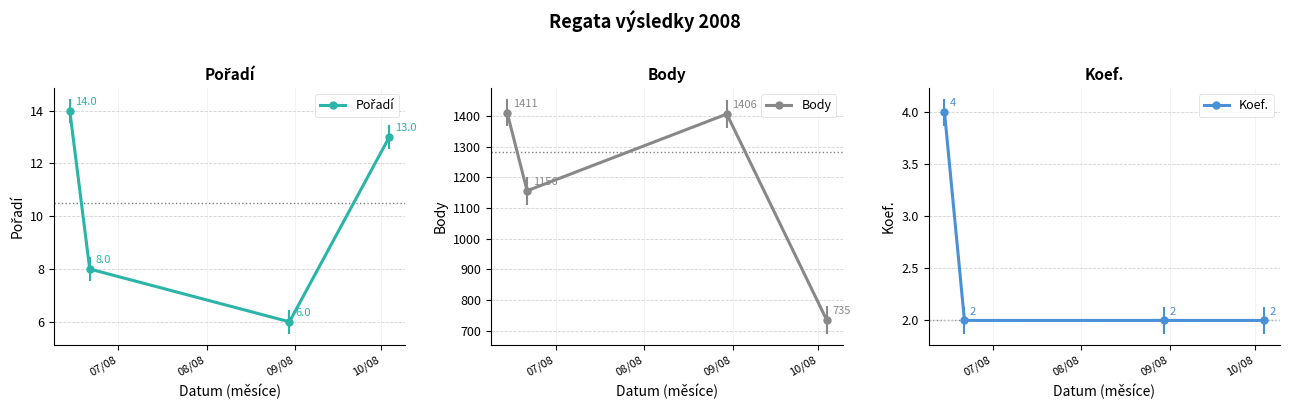

What is the value of the Koef. point at the 3rd from the left?

2